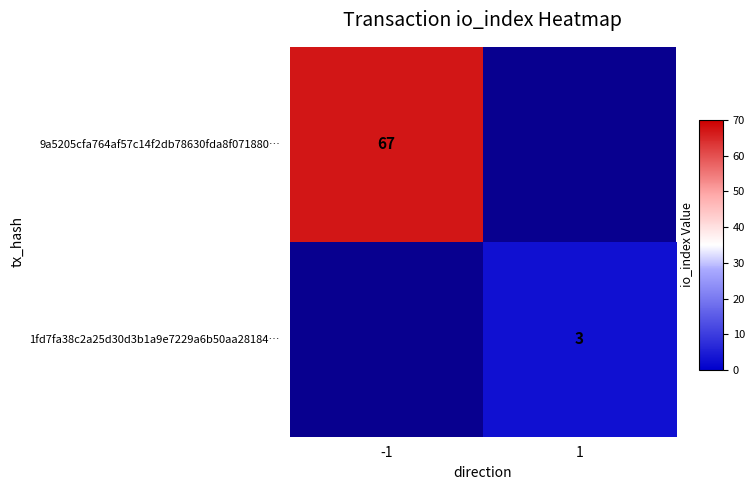

At which category does the chart reach its minimum across all series?

1